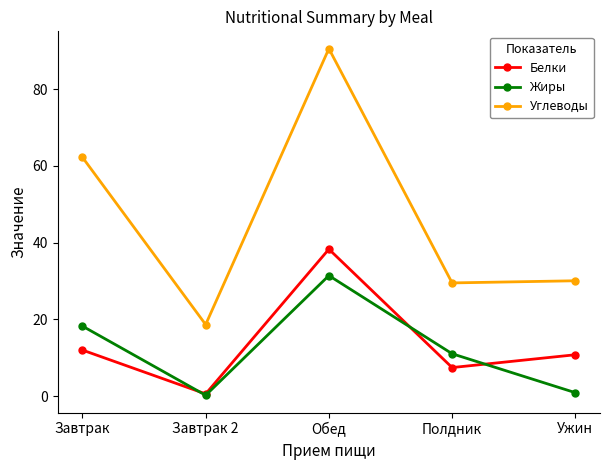

Which series has the largest total across all categories?

Углеводы